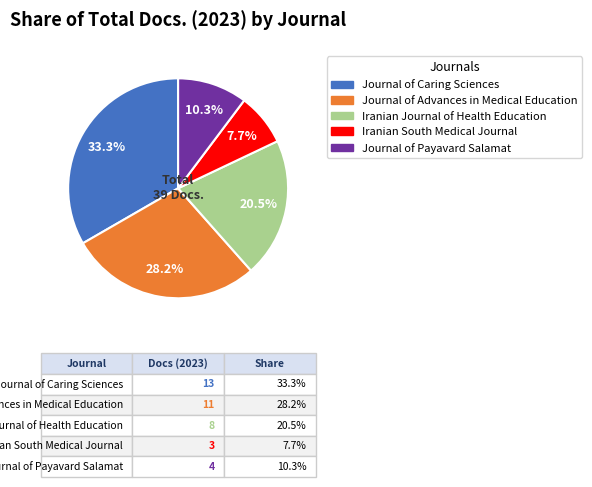

Which category has the smallest portion of the pie?

Iranian South Medical Journal